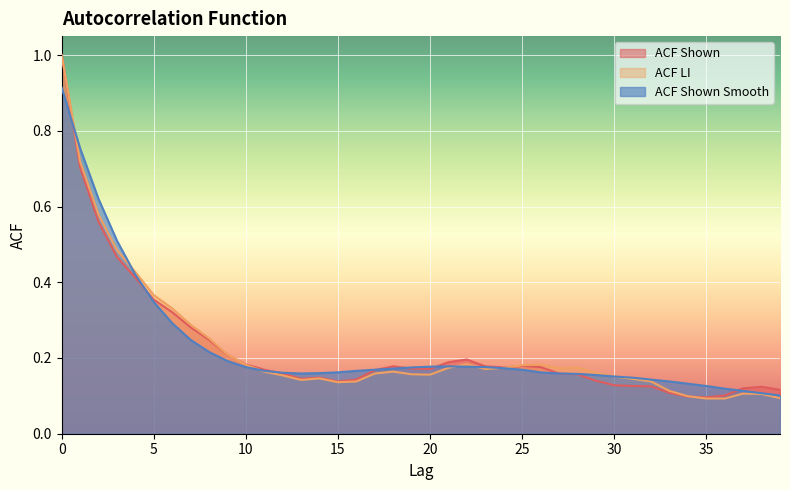

True or false: acf_shown_smooth has a value of 0.2 at 23.

True